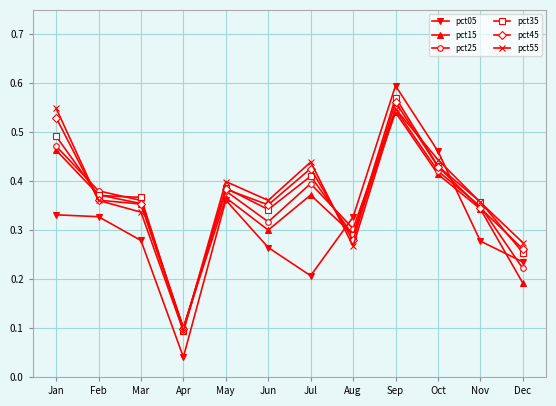

What are all the series names shown in the legend?

pct05, pct15, pct25, pct35, pct45, pct55